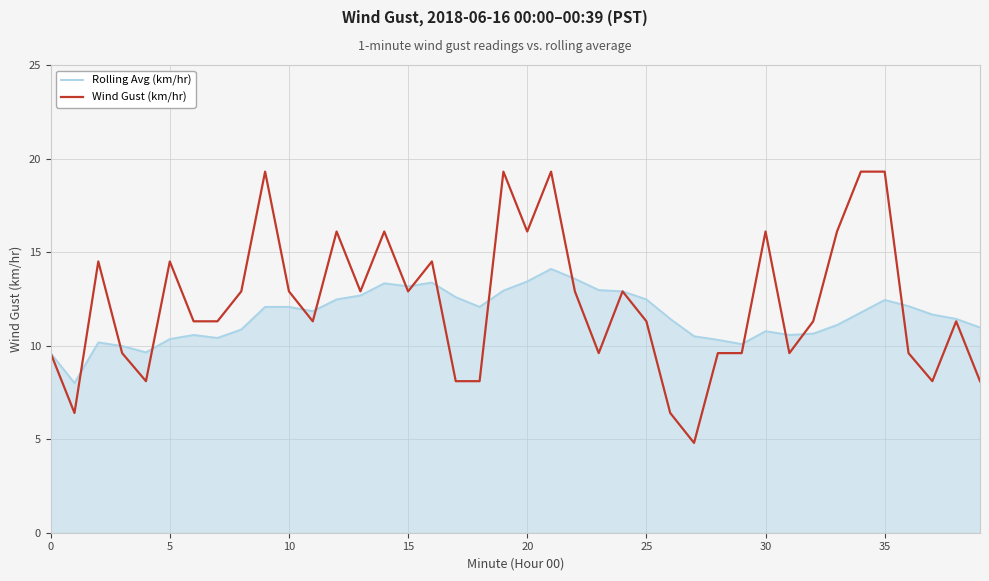

List the series in order of their overall mean, highest first.

Wind Gust (km/hr), Rolling Avg (km/hr)